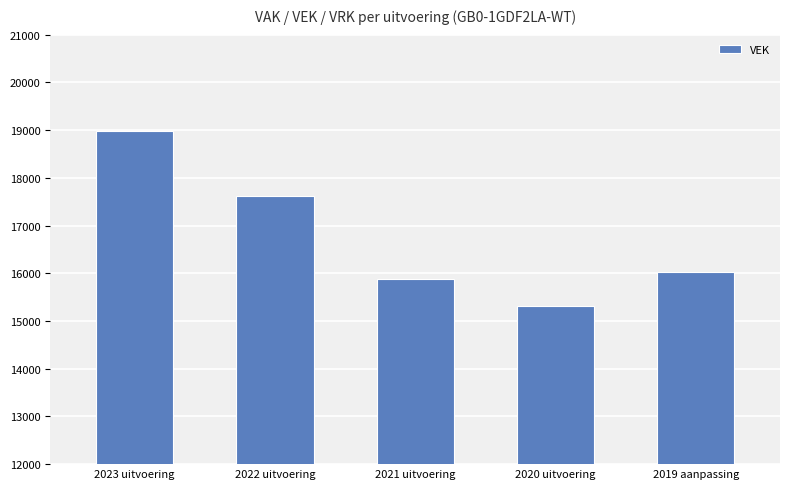

Rank the categories by value from highest to lowest.

2023 uitvoering, 2022 uitvoering, 2019 aanpassing, 2021 uitvoering, 2020 uitvoering